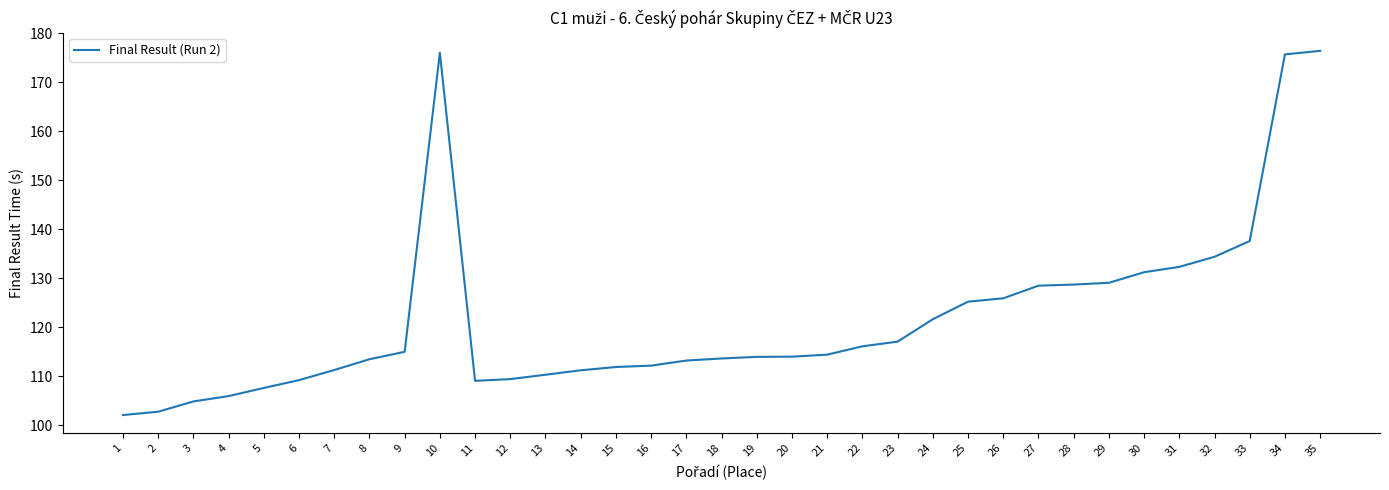

What is the difference between the values at 15 and 31?

20.4